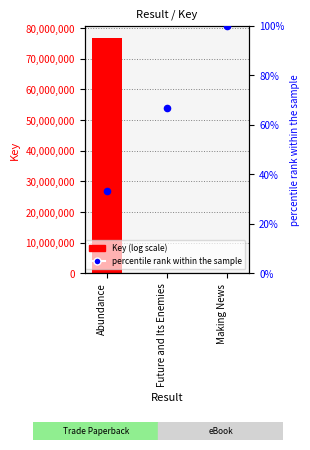

Which series contains the highest Y value?

Key